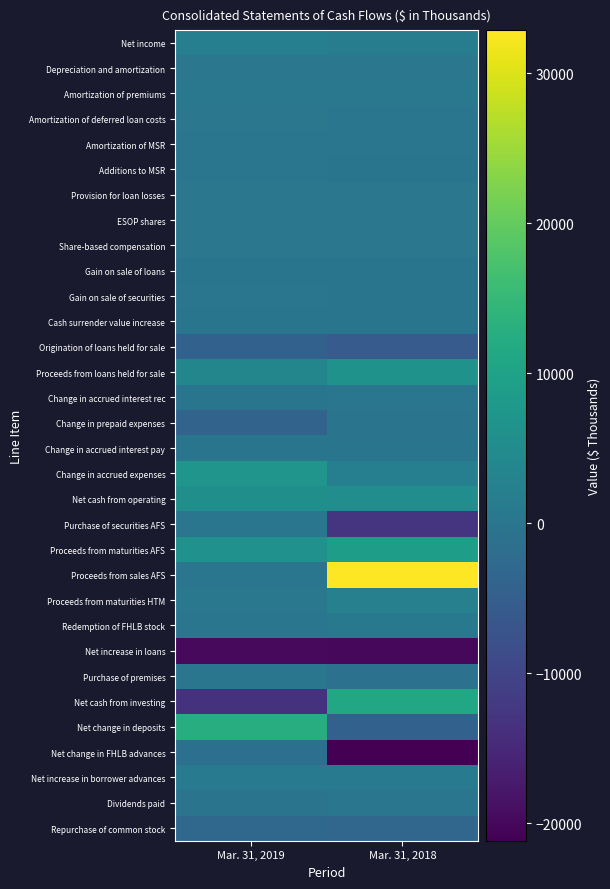

What is the approximate value of Proceeds from maturities HTM at Mar. 31, 2019, to the nearest 50?

450